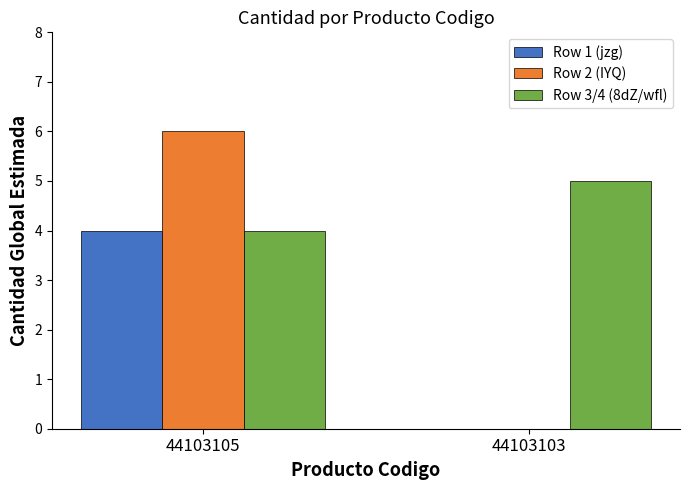

What is the sum of all Row 1 (jzg) values?

4